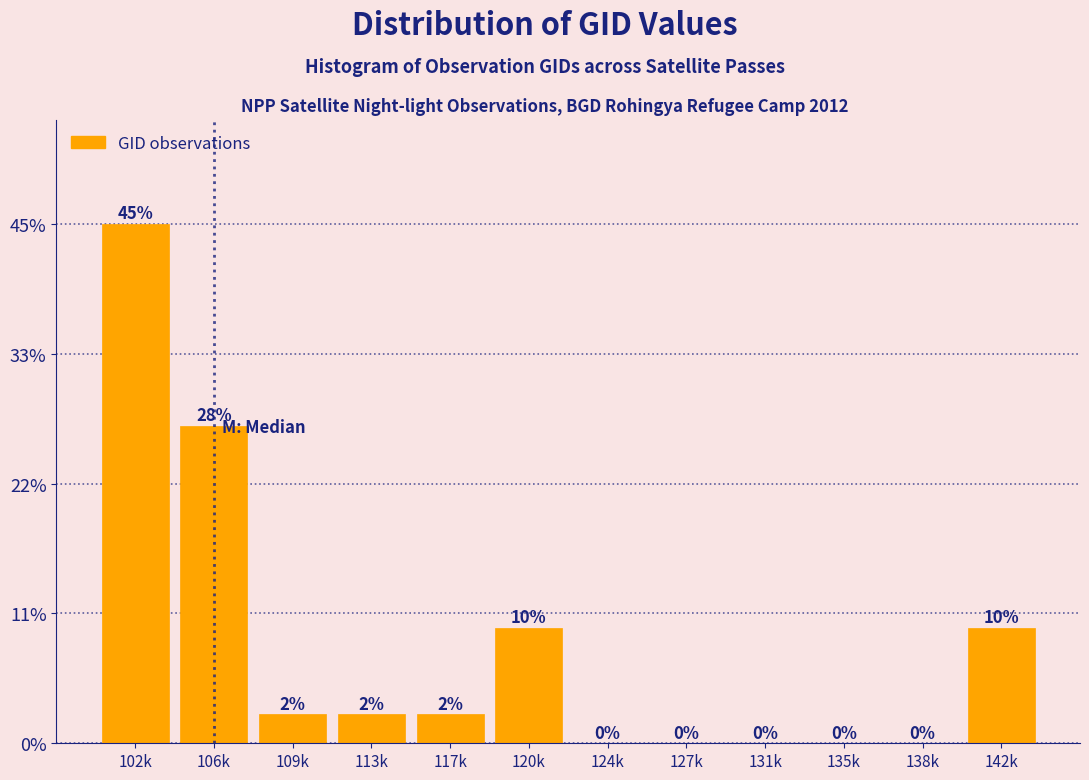

Are the bars horizontal?

No